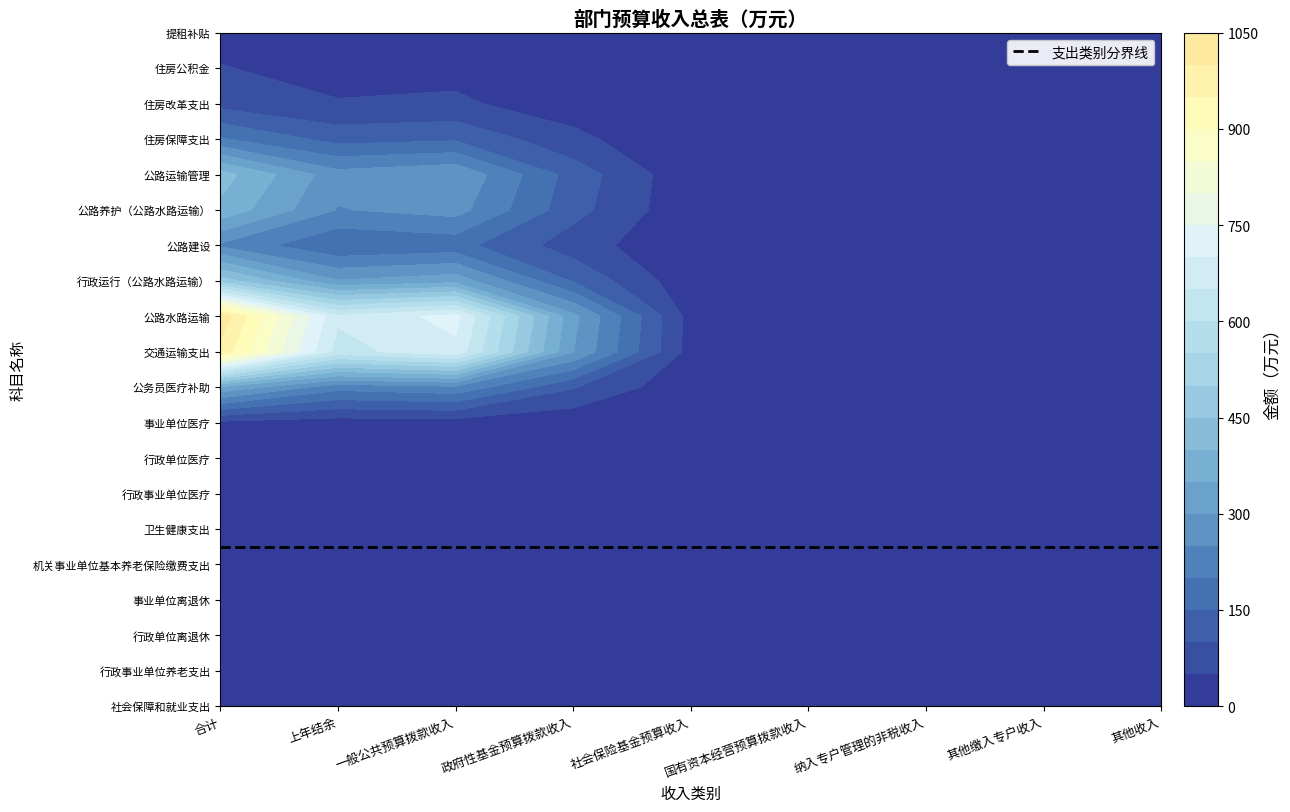

What is the sum of all 事业单位离退休 values?

0.7